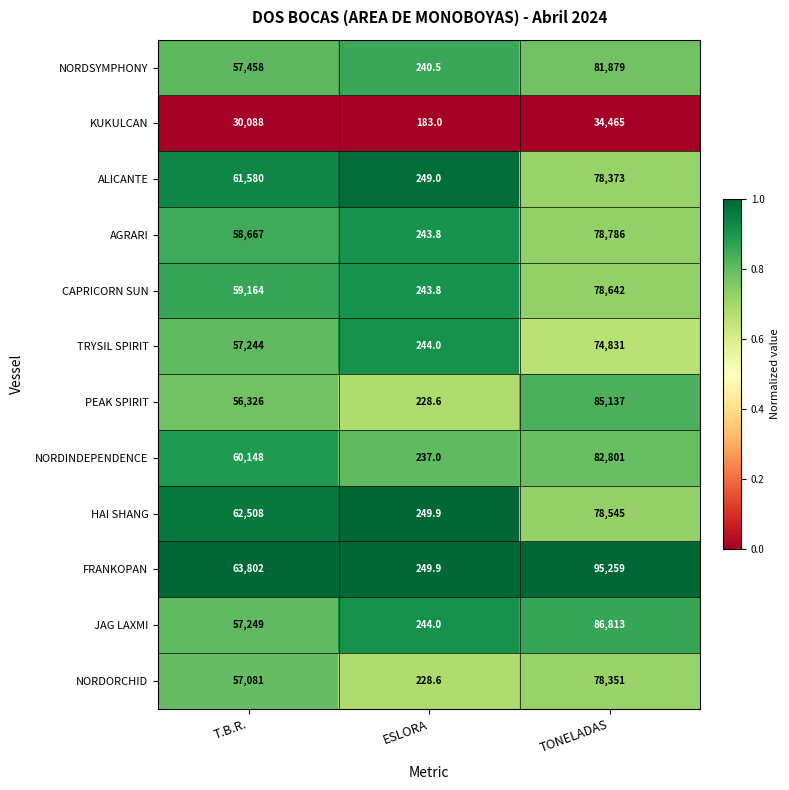

Rank the series at TONELADAS from lowest to highest value.

KUKULCAN, TRYSIL SPIRIT, NORDORCHID, ALICANTE, HAI SHANG, CAPRICORN SUN, AGRARI, NORDSYMPHONY, NORDINDEPENDENCE, PEAK SPIRIT, JAG LAXMI, FRANKOPAN